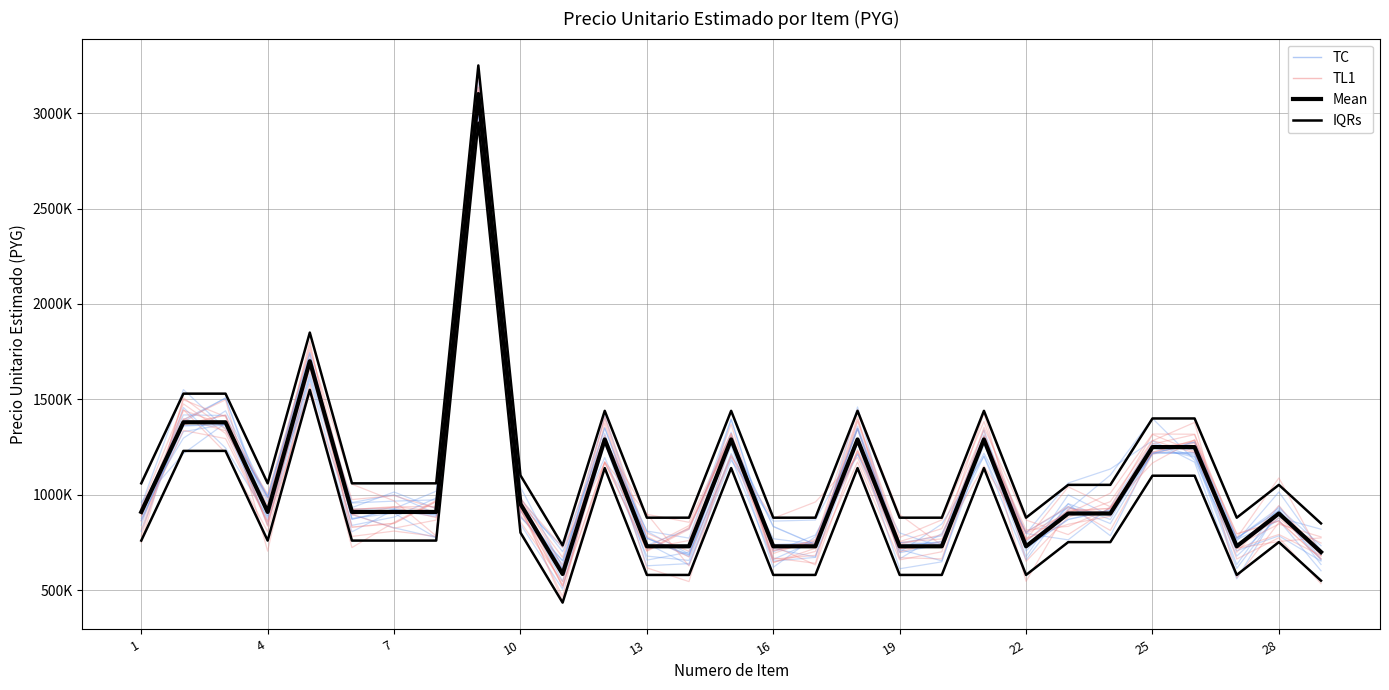

What is the highest value of the TL1 series?

3135807.4